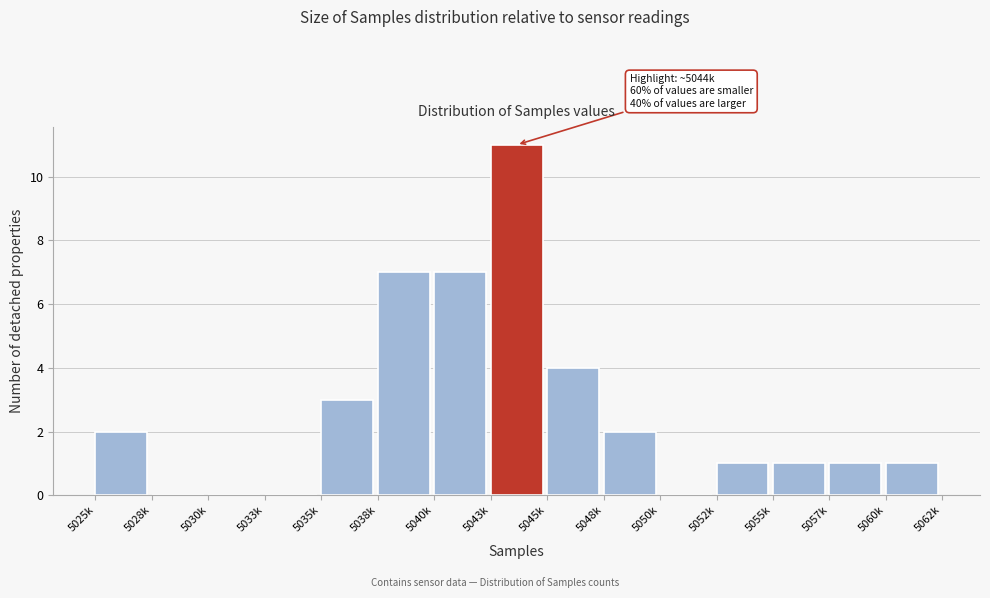

Reading left to right, transcribe all the data shown in this chart.

5025k=2	5028k=0	5030k=0	5033k=0	5035k=3	5038k=7	5040k=7	5043k=11	5045k=4	5048k=2	5050k=0	5052k=1	5055k=1	5057k=1	5060k=1